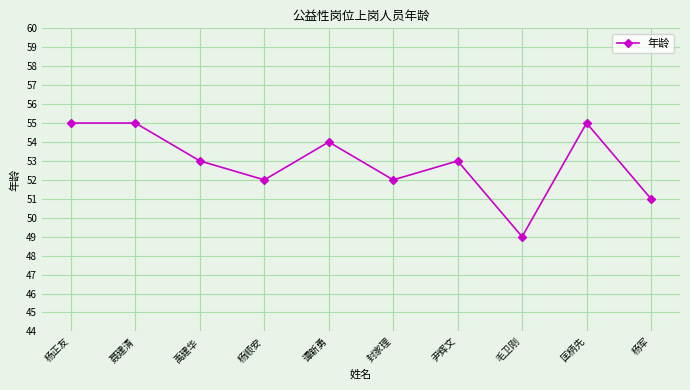

Reading right to left, what are all the values shown in this chart?

杨军=51	匡柄先=55	毛卫刚=49	尹辉文=53	封家理=52	谭新勇=54	杨顺安=52	禹建华=53	聂建清=55	杨正友=55